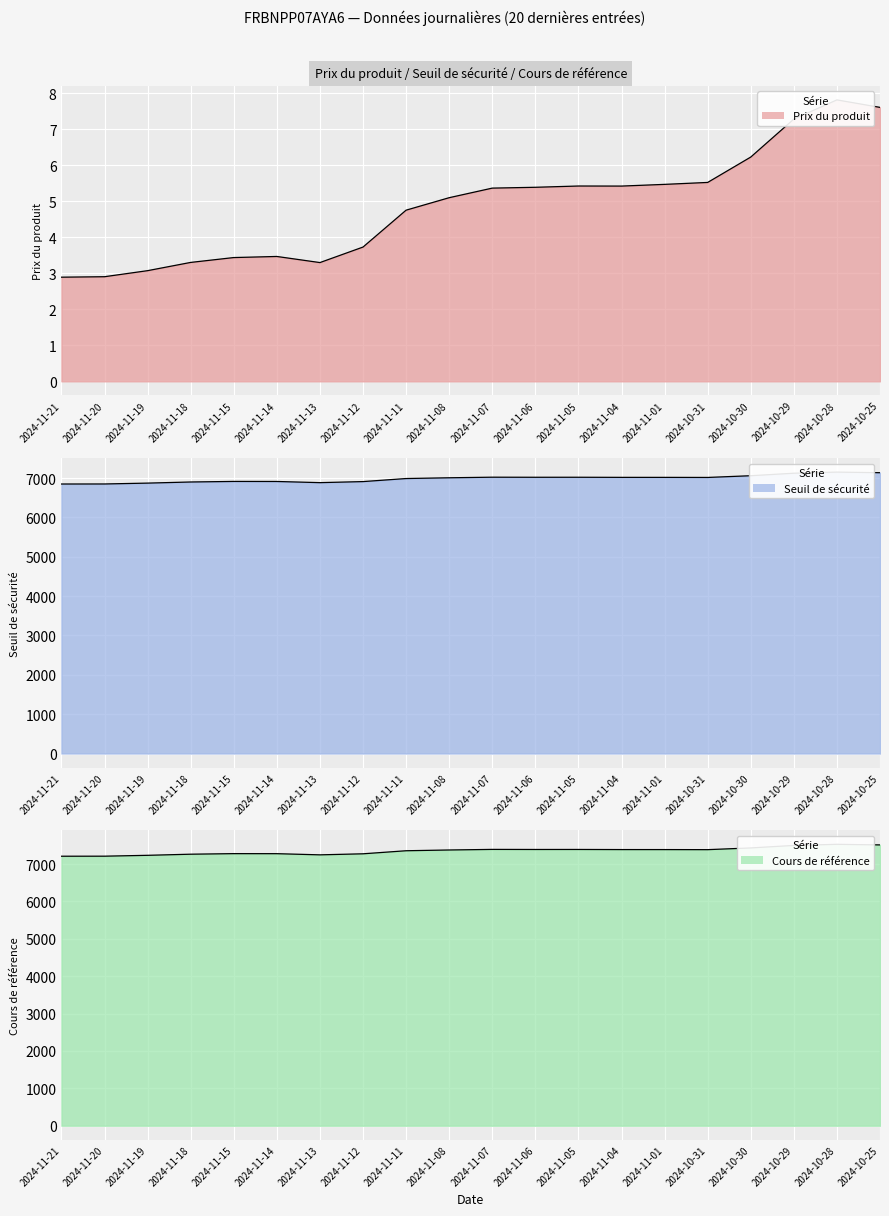

Which series changed the most between 2024-11-20 and 2024-10-31?

Cours de référence